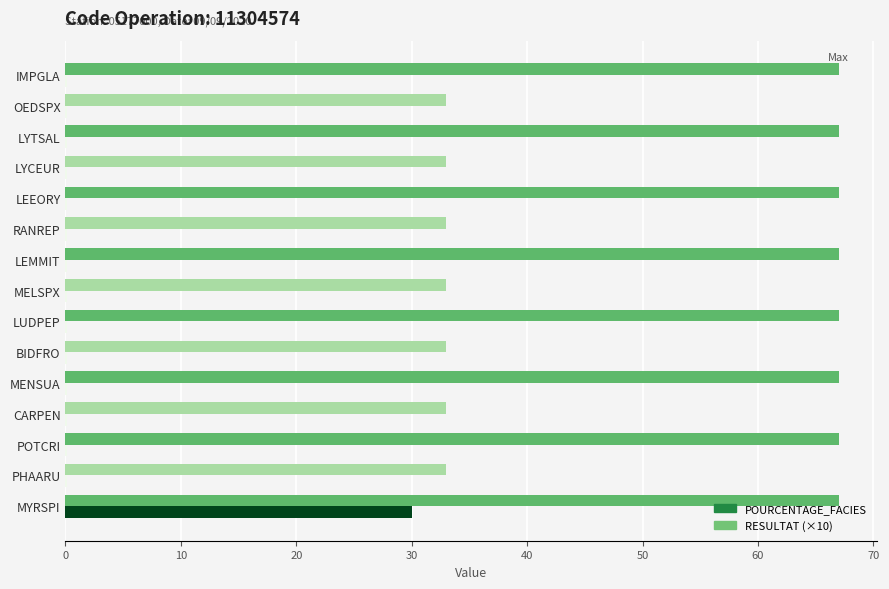

Is the value of RESULTAT (×10) at OEDSPX greater than the value of POURCENTAGE_FACIES at LYTSAL?

No